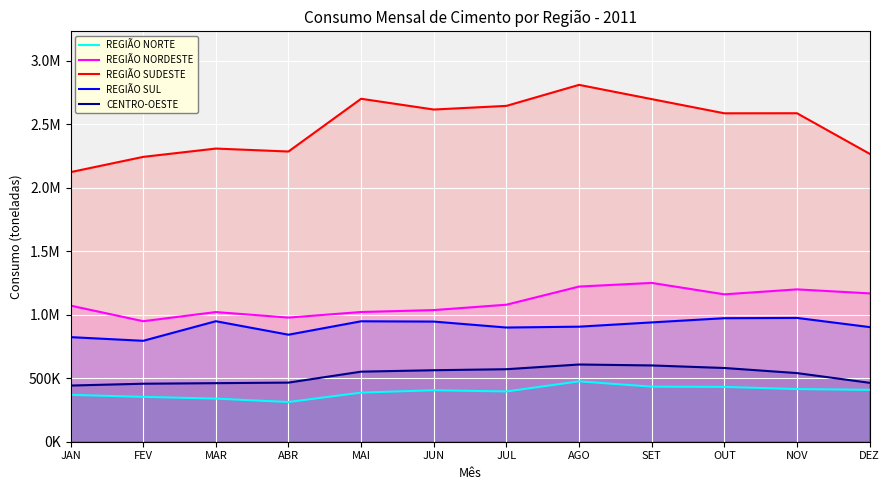

At MAR, list the series in order from smallest to largest.

REGIÃO NORTE, CENTRO-OESTE, REGIÃO SUL, REGIÃO NORDESTE, REGIÃO SUDESTE